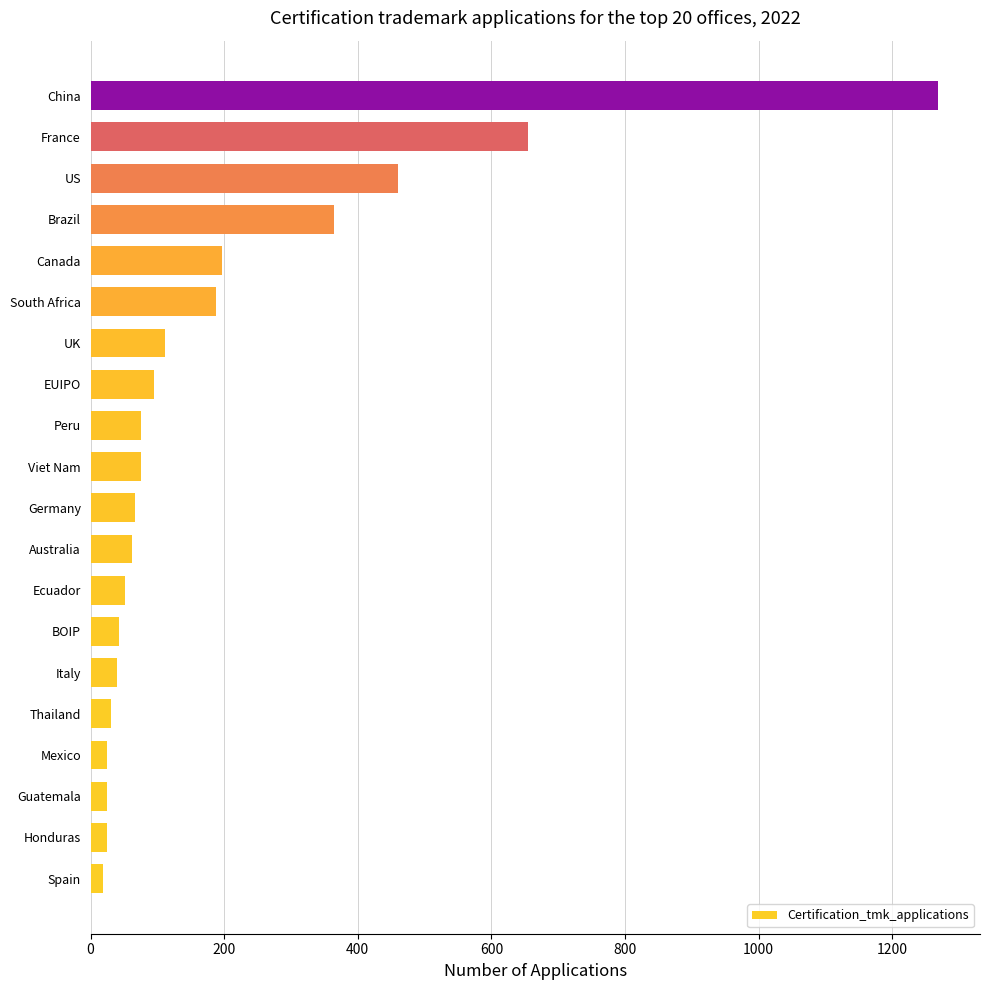

True or false: the data shows 39 at Italy.

True